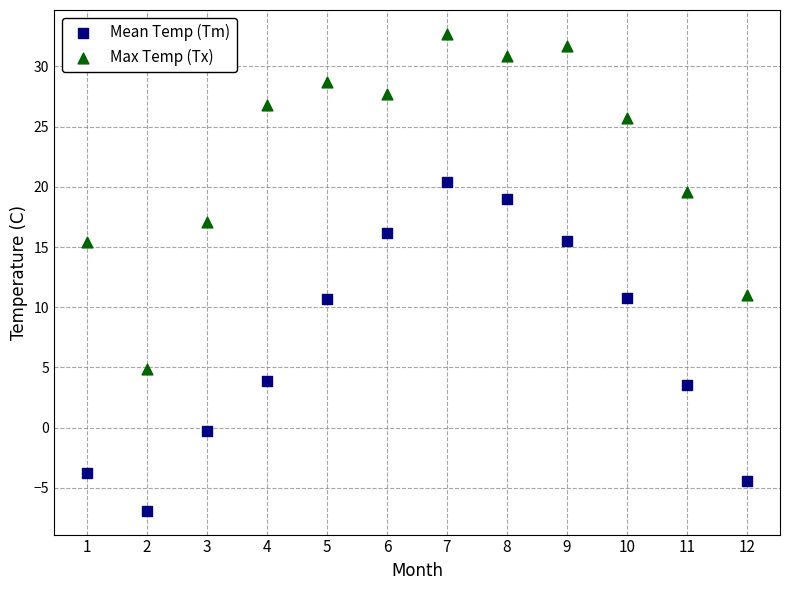

Which series has the largest Y range (max minus min)?

Max Temp (Tx)